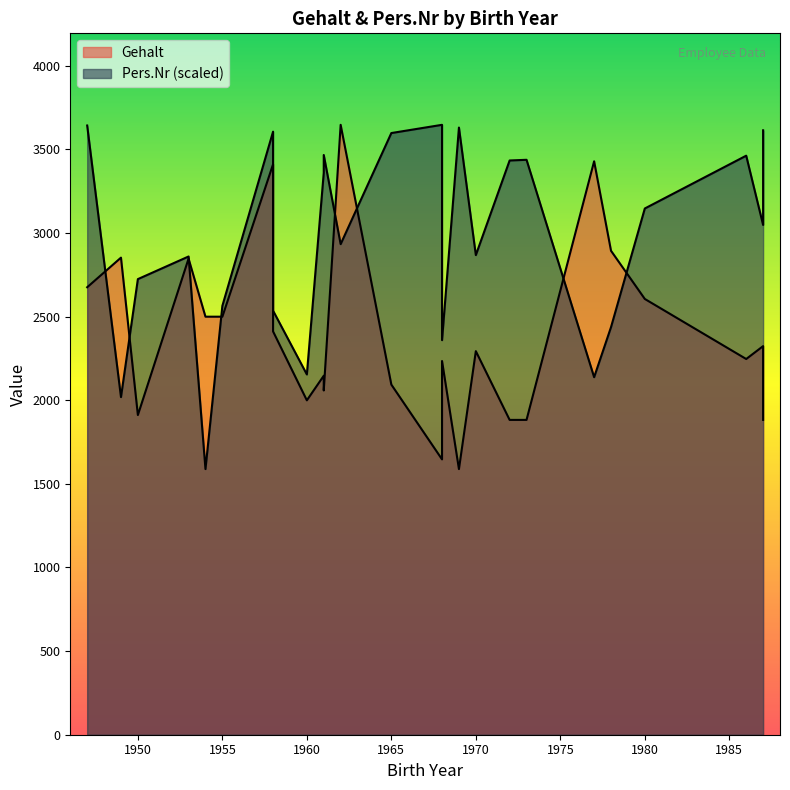

What is the sum of all Pers.Nr values?

74255.5